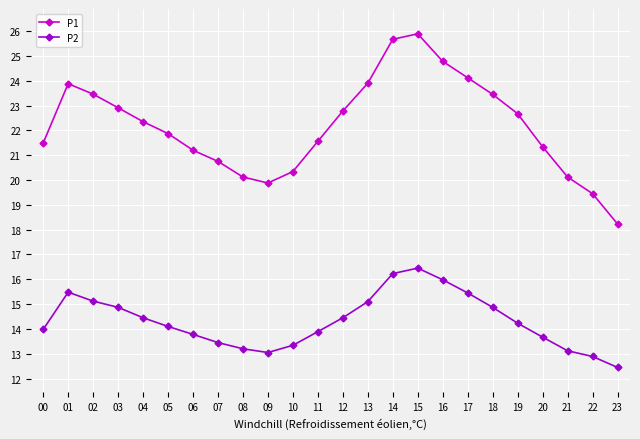

List the series in order of their peak value, lowest first.

P2, P1